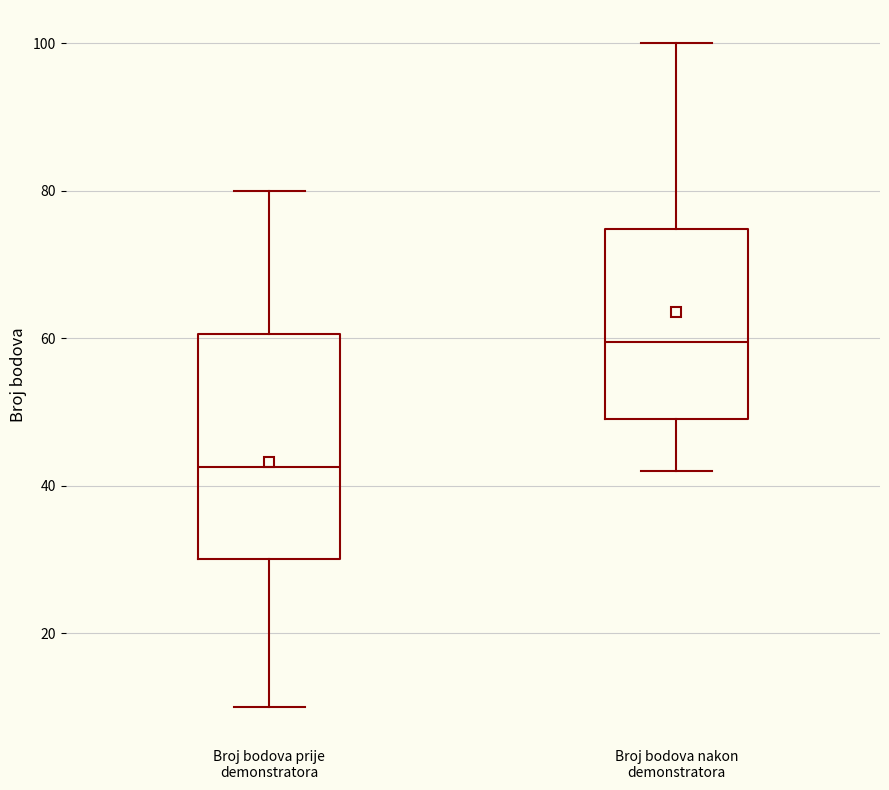

Where does the lower whisker of the box for Broj bodova nakon demonstratora end on the y-axis? The values are not printed on the chart, so give them approximately, as read against the axis.

42